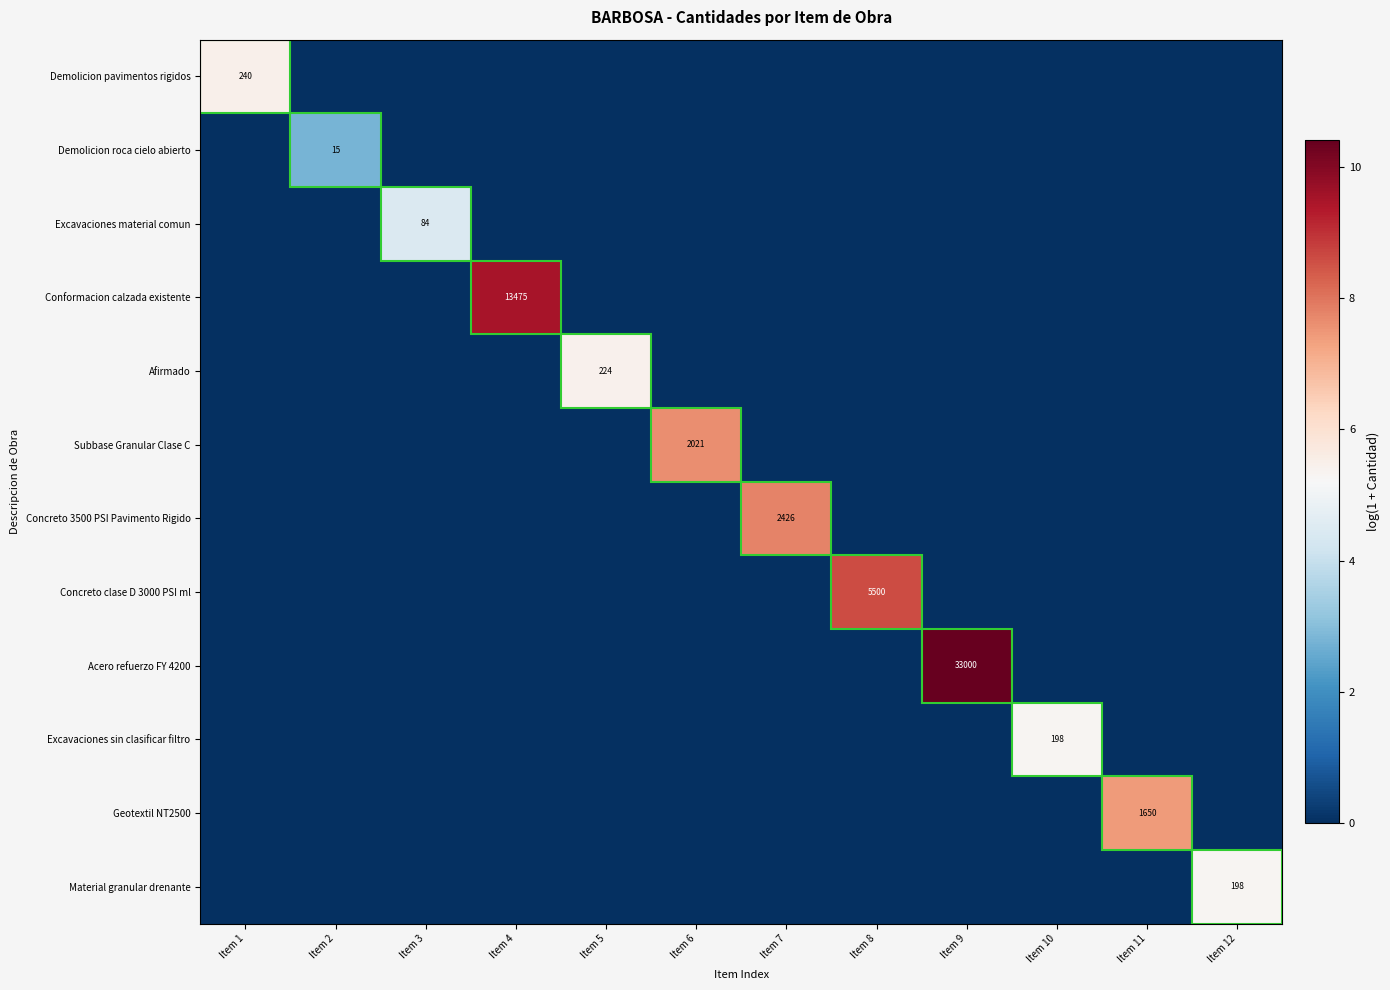

Is it true that Demolicion roca cielo abierto equals 25 at Item 2?

False